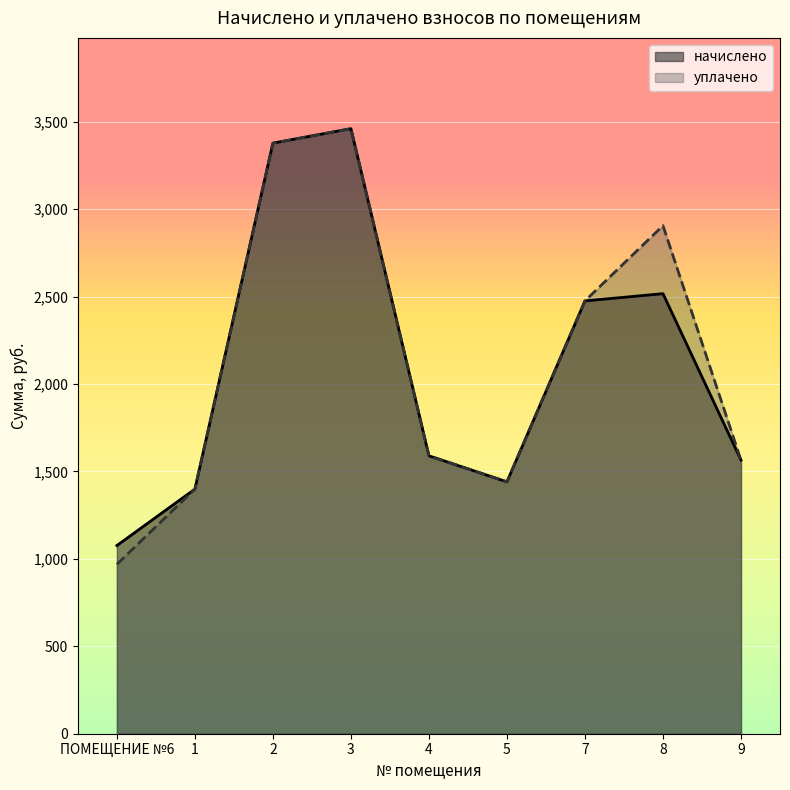

At 9, list the series in order from smallest to largest.

начислено, уплачено